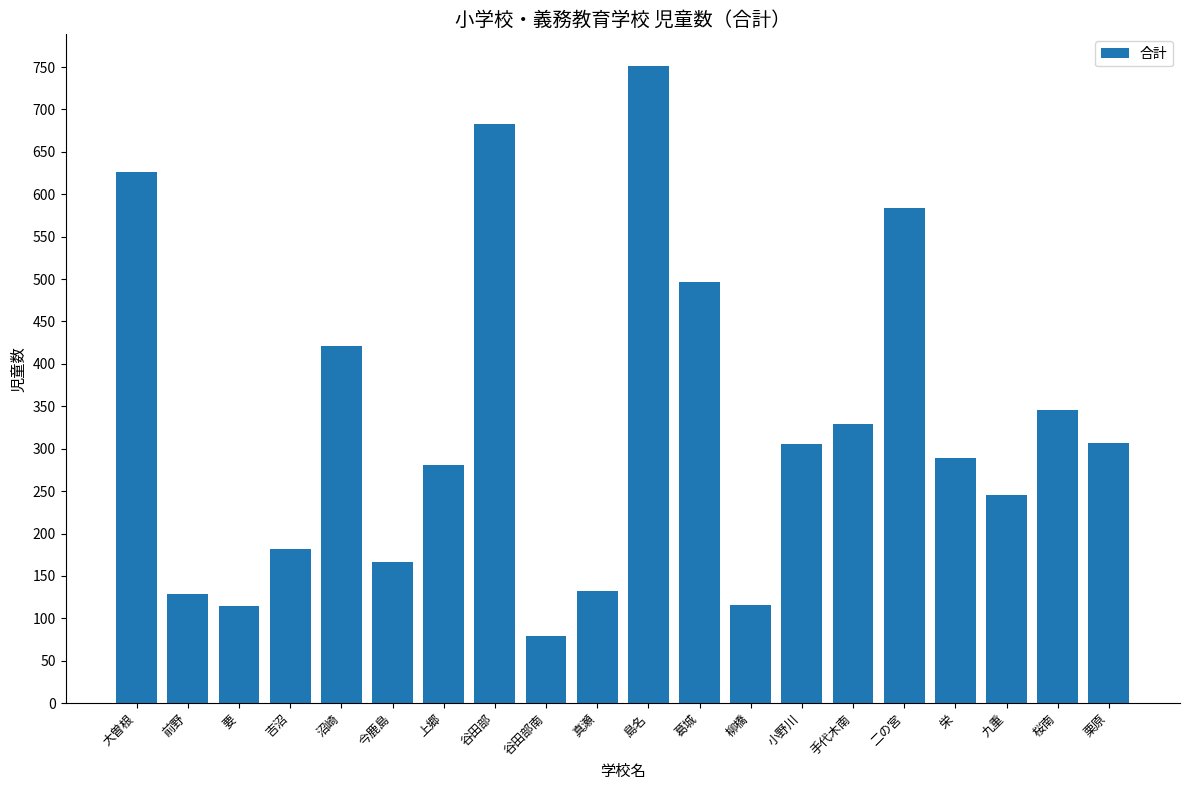

What position from the left is 栄?

17